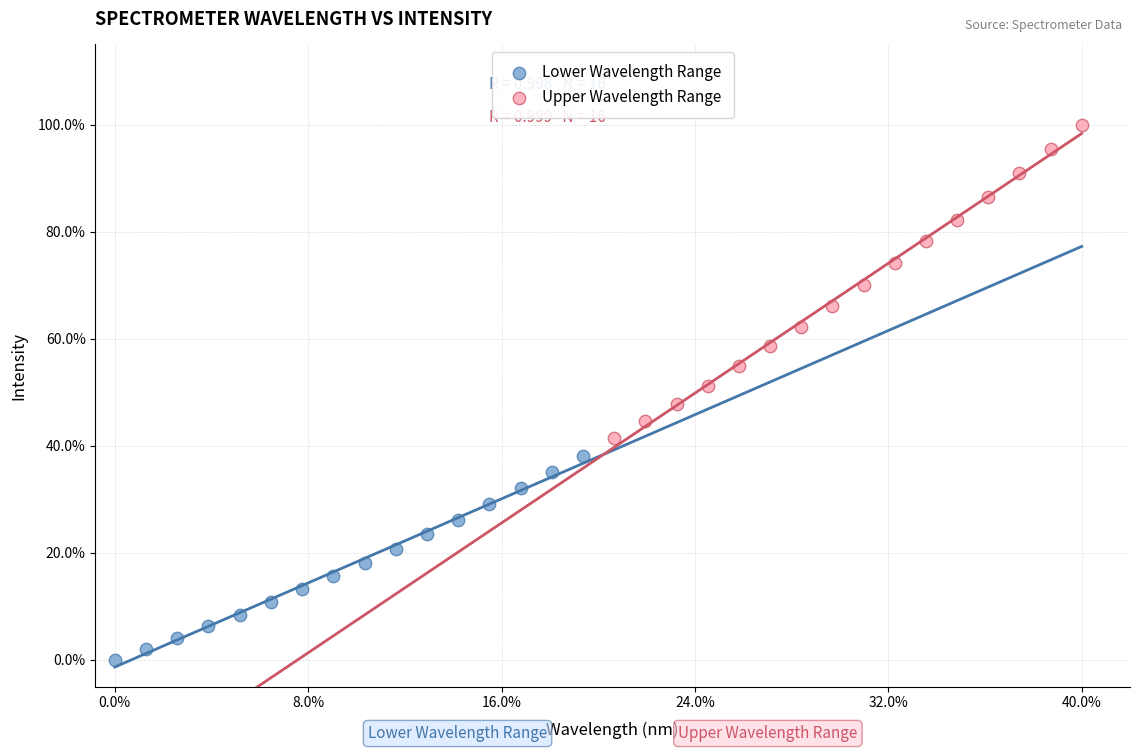

What are all the series names shown in the legend?

Lower Wavelength Range, Upper Wavelength Range